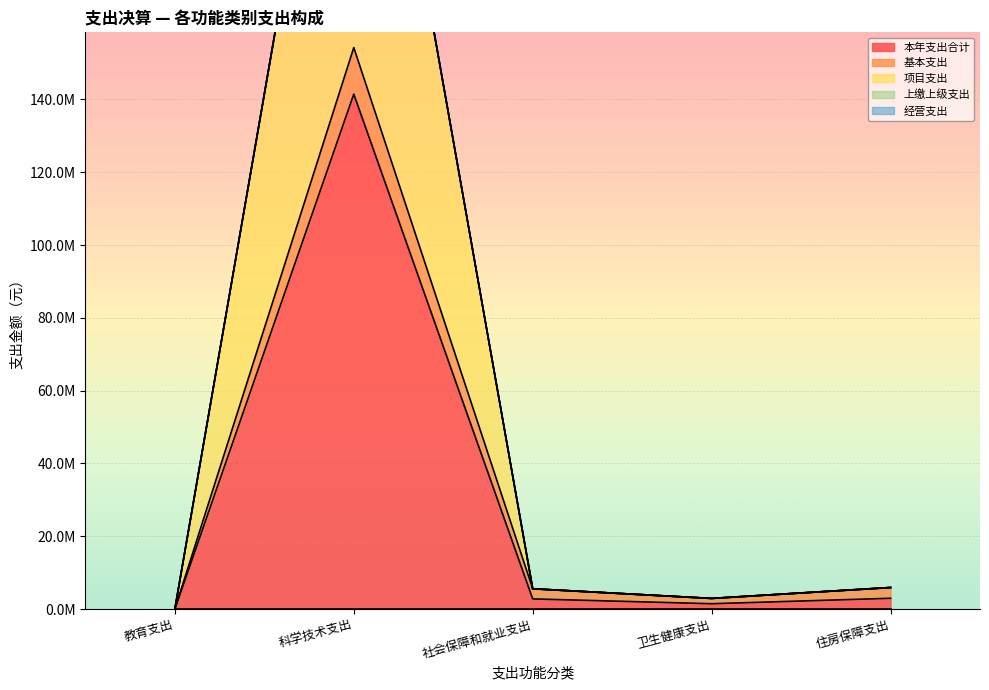

Between 卫生健康支出 and 住房保障支出, which series saw the biggest shift?

本年支出合计